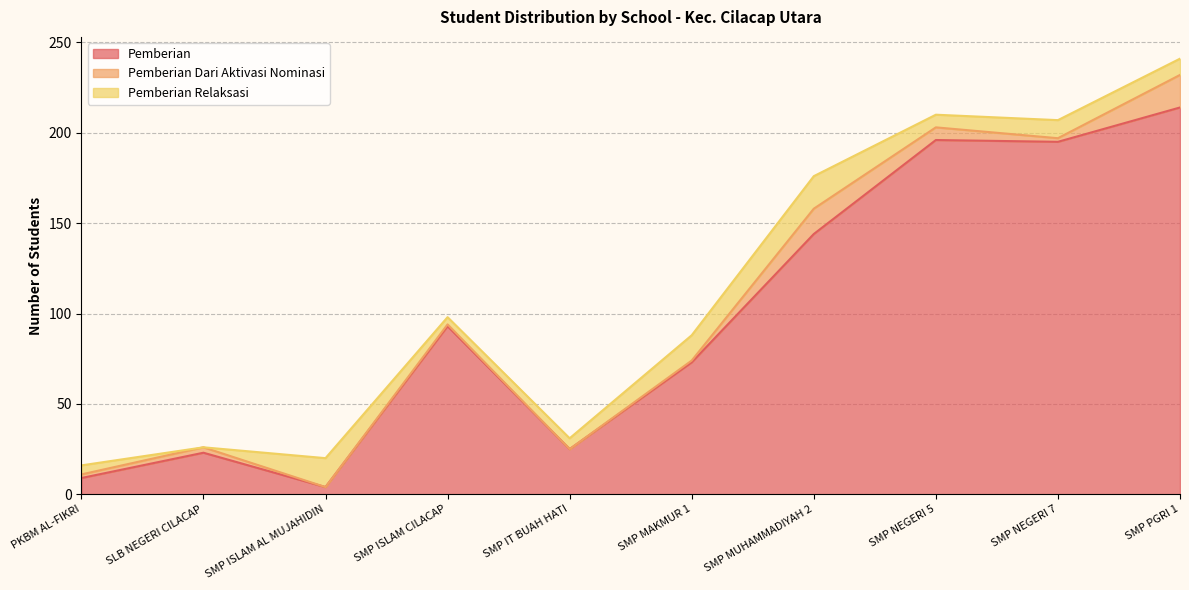

Where is Pemberian nearest to the value 109?

SMP ISLAM CILACAP